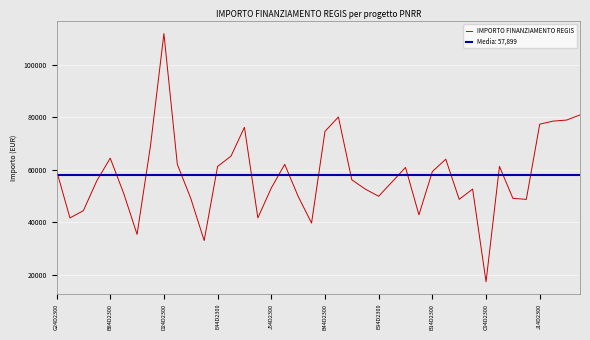

True or false: IMPORTO FINANZIAMENTO REGIS has a value of 26185.2 at C94D2300.

False